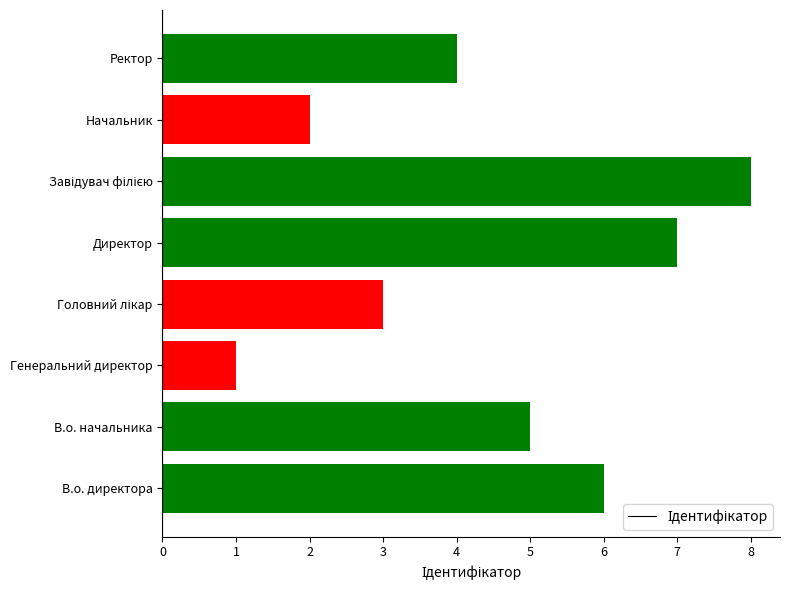

Which has a higher value, В.о. начальника or Директор?

Директор